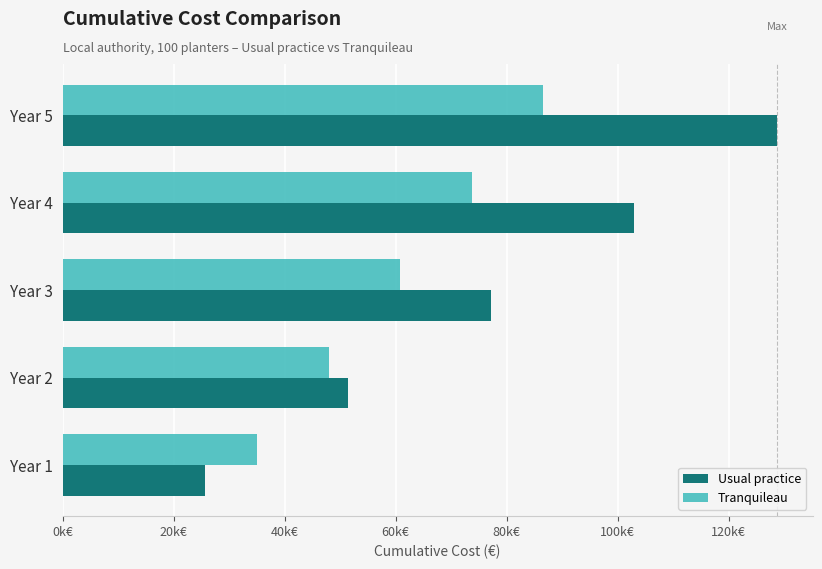

At which category does the chart reach its peak across all series?

Year 5